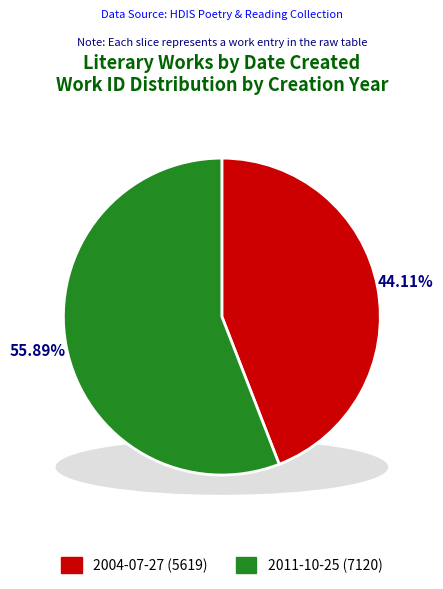

Is 2011-10-25 the majority of the pie?

Yes